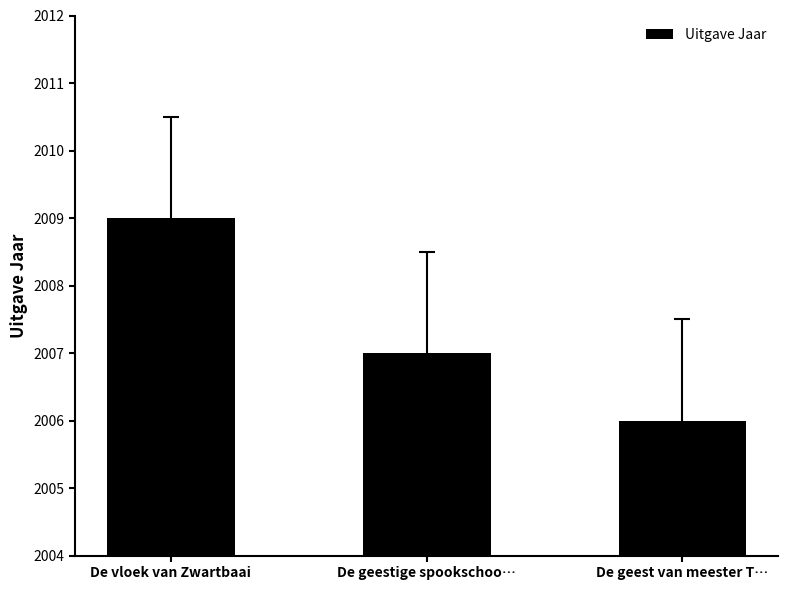

Reading left to right, extract all data points from this chart.

2009	2007	2006